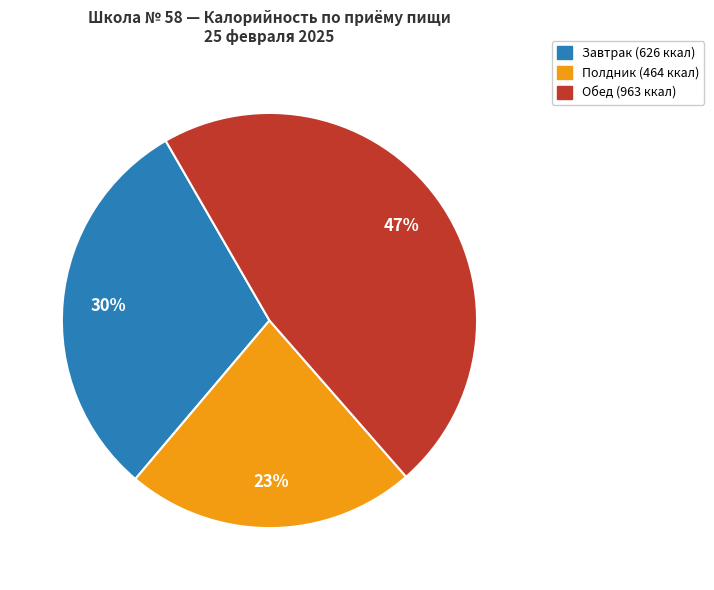

Is there any slice that represents more than half of the pie?

No